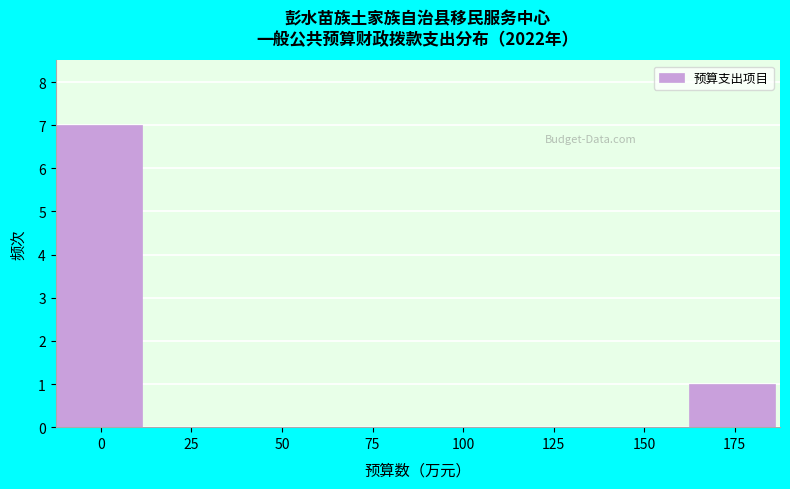

Reading left to right, what are all the values shown in this chart?

0=7	25=0	50=0	75=0	100=0	125=0	150=0	175=1